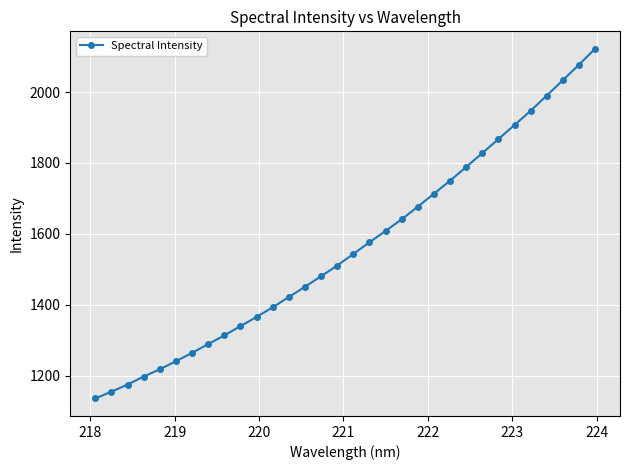

What is the greatest value displayed?

2122.0